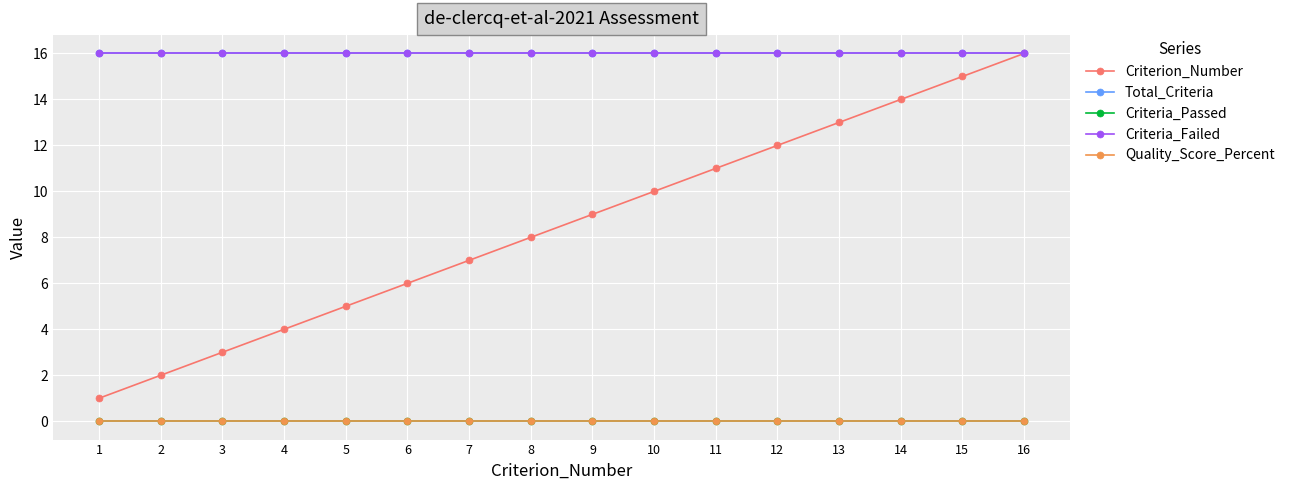

Reading right to left, what are all the values shown in this chart?

Criterion_Number: 16=16	15=15	14=14	13=13	12=12	11=11	10=10	9=9	8=8	7=7	6=6	5=5	4=4	3=3	2=2	1=1
Total_Criteria: 16=16	15=16	14=16	13=16	12=16	11=16	10=16	9=16	8=16	7=16	6=16	5=16	4=16	3=16	2=16	1=16
Criteria_Passed: 16=0	15=0	14=0	13=0	12=0	11=0	10=0	9=0	8=0	7=0	6=0	5=0	4=0	3=0	2=0	1=0
Criteria_Failed: 16=16	15=16	14=16	13=16	12=16	11=16	10=16	9=16	8=16	7=16	6=16	5=16	4=16	3=16	2=16	1=16
Quality_Score_Percent: 16=0	15=0	14=0	13=0	12=0	11=0	10=0	9=0	8=0	7=0	6=0	5=0	4=0	3=0	2=0	1=0